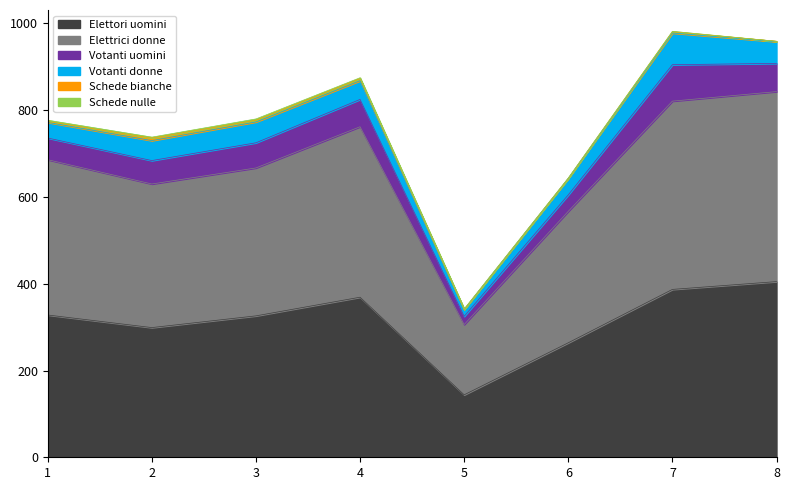

What is the average value of the Elettori uomini series?

315